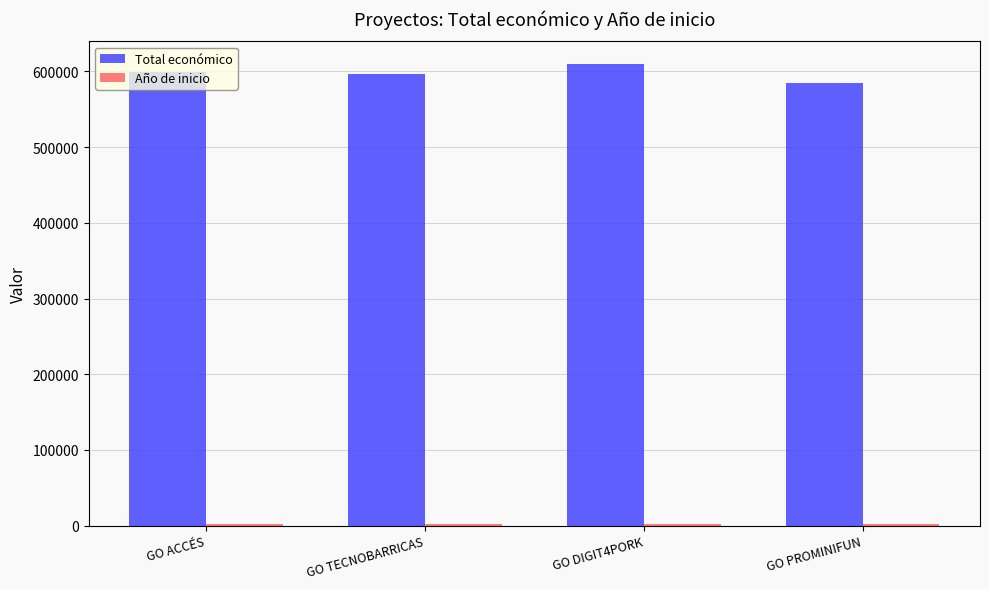

At how many categories does at least one series exceed 210953?

4